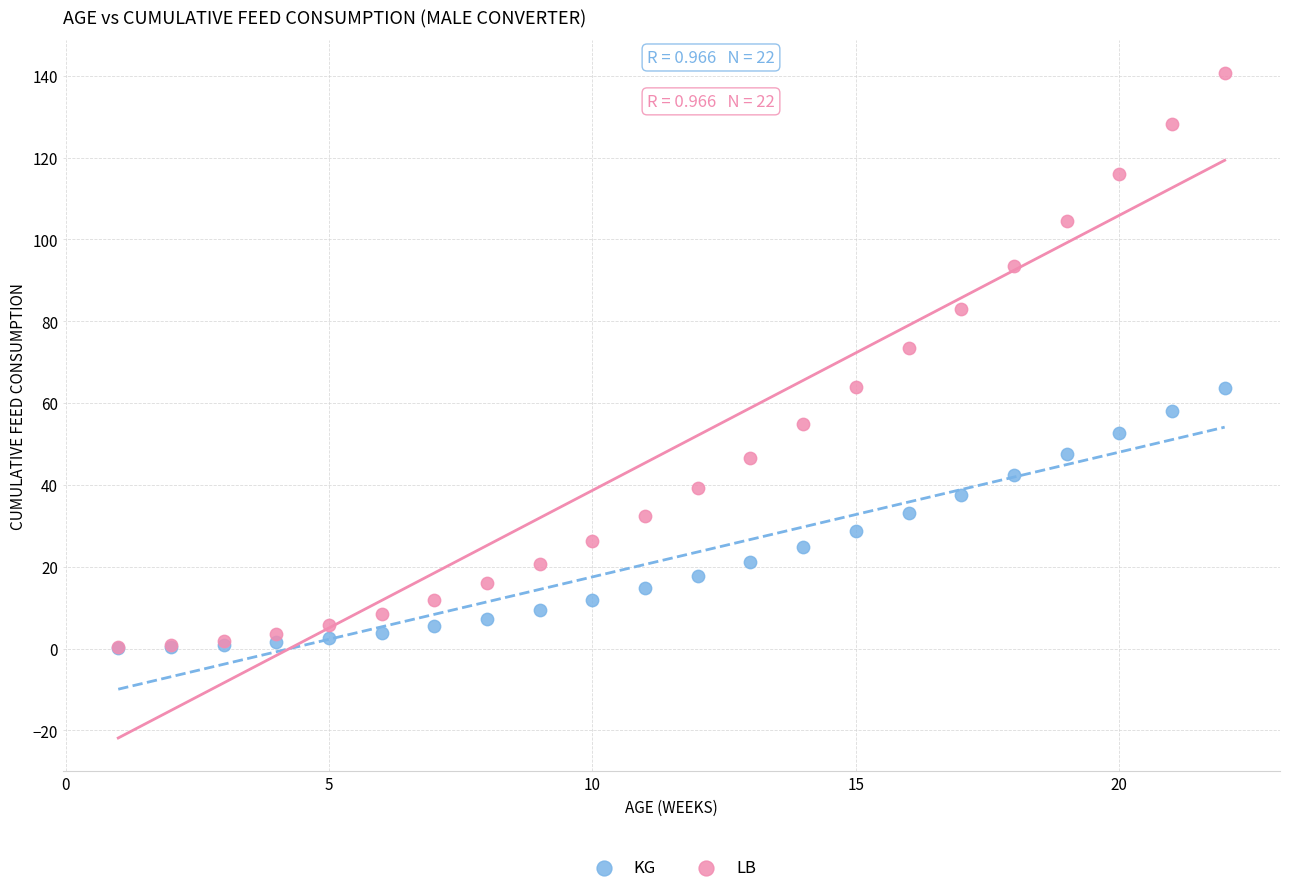

Which series reaches the maximum Y coordinate?

LB